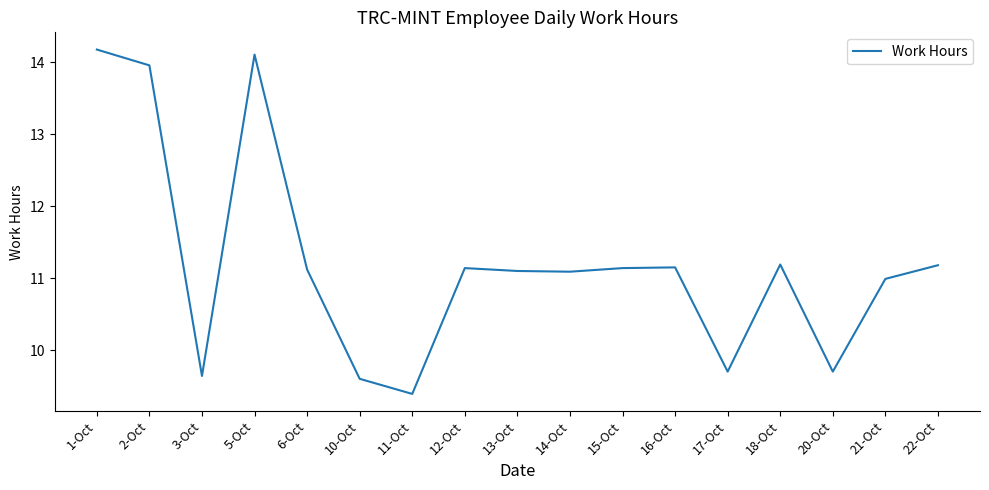

How many interior local peaks (higher than both neighbors) does the data have?

4